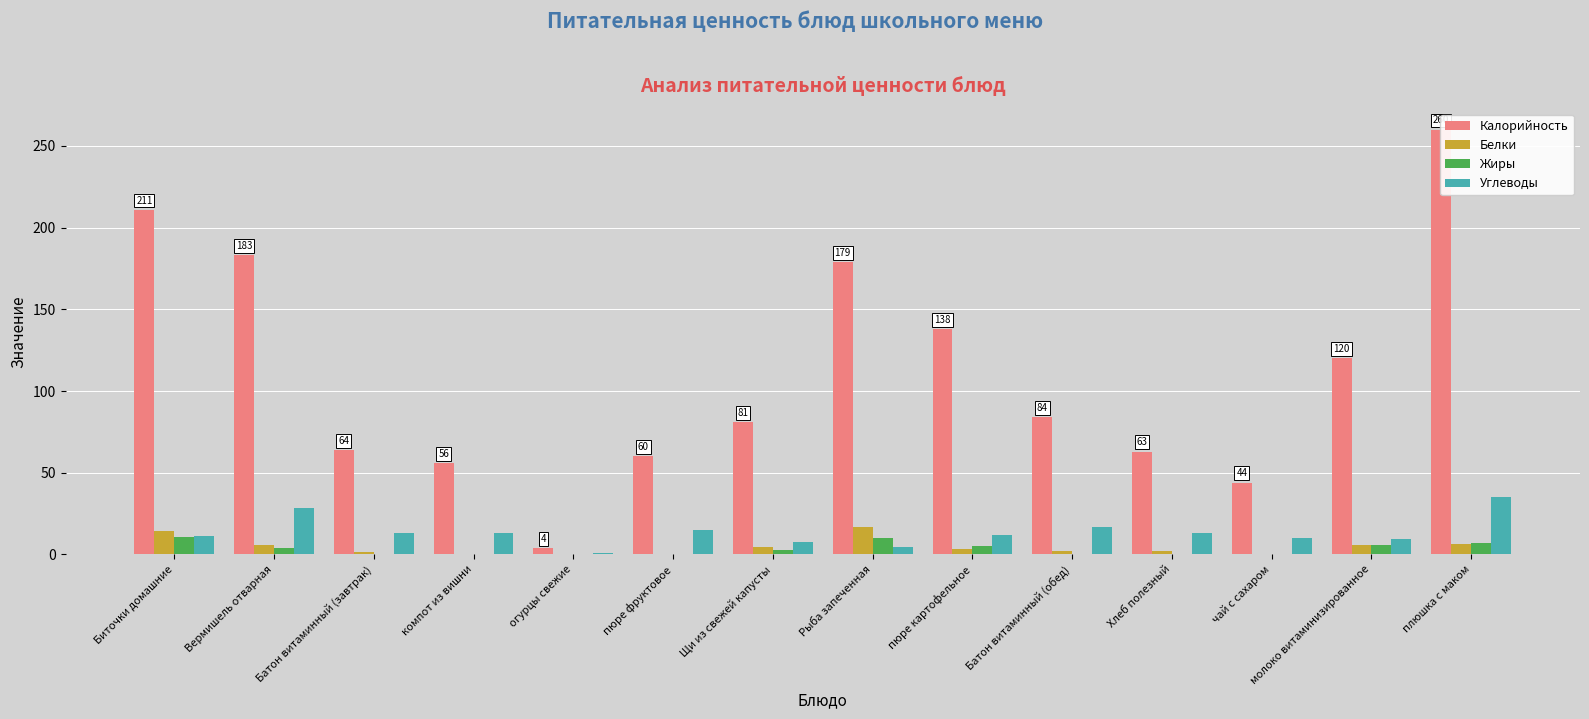

What are all the series names shown in the legend?

Калорийность, Белки, Жиры, Углеводы